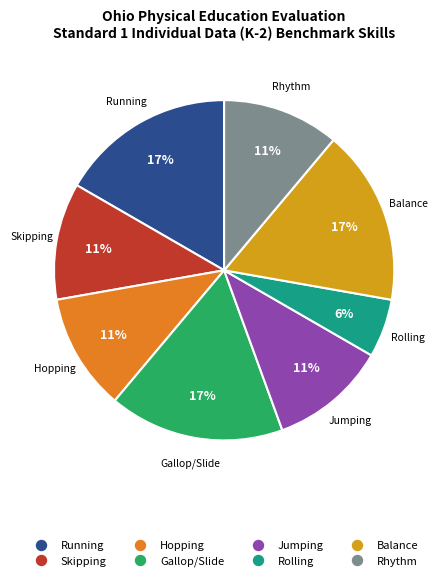

To the nearest percent, what percentage of the pie is Jumping?

11%